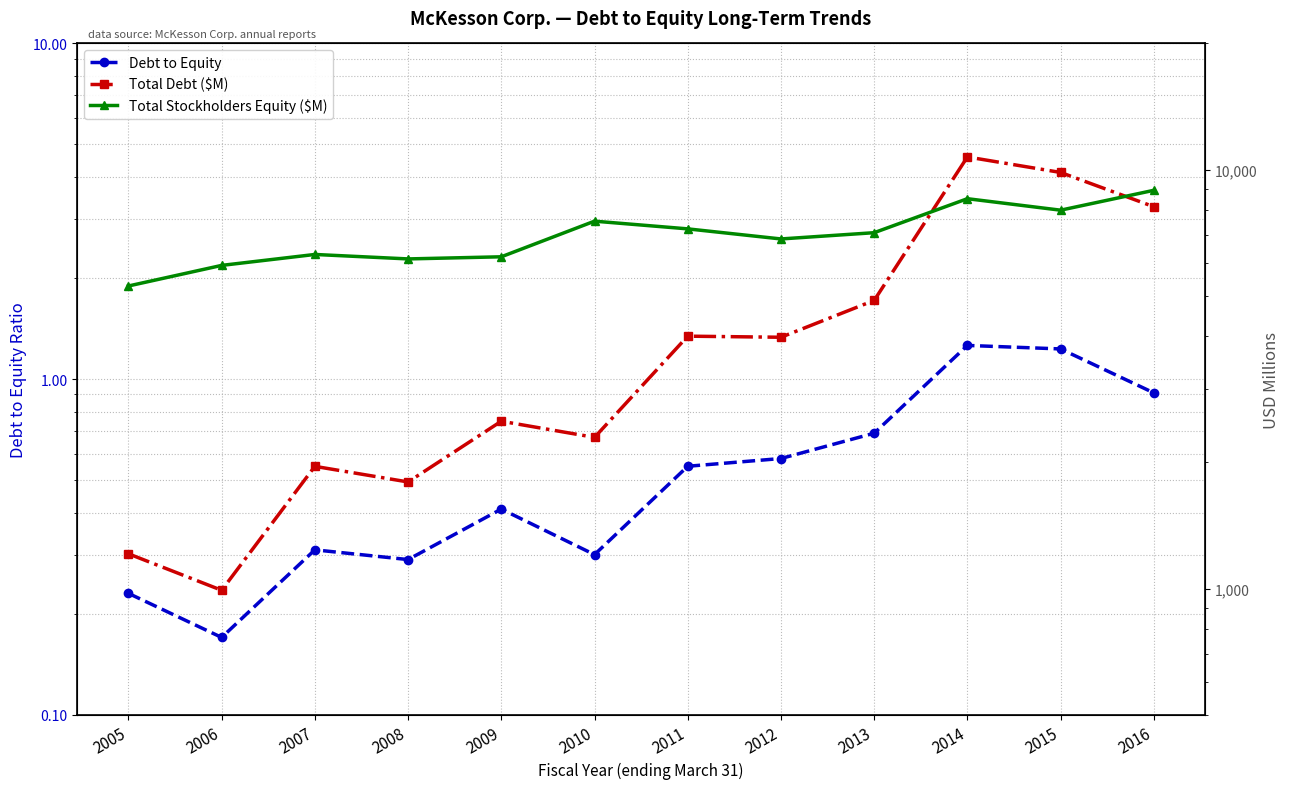

At which label is Total Debt ($M) closest to 5855?

2013